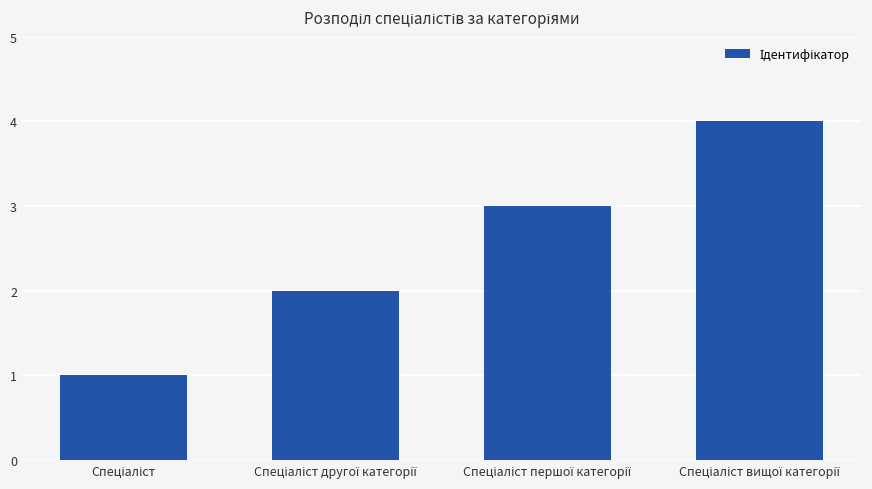

What is the greatest value displayed?

4